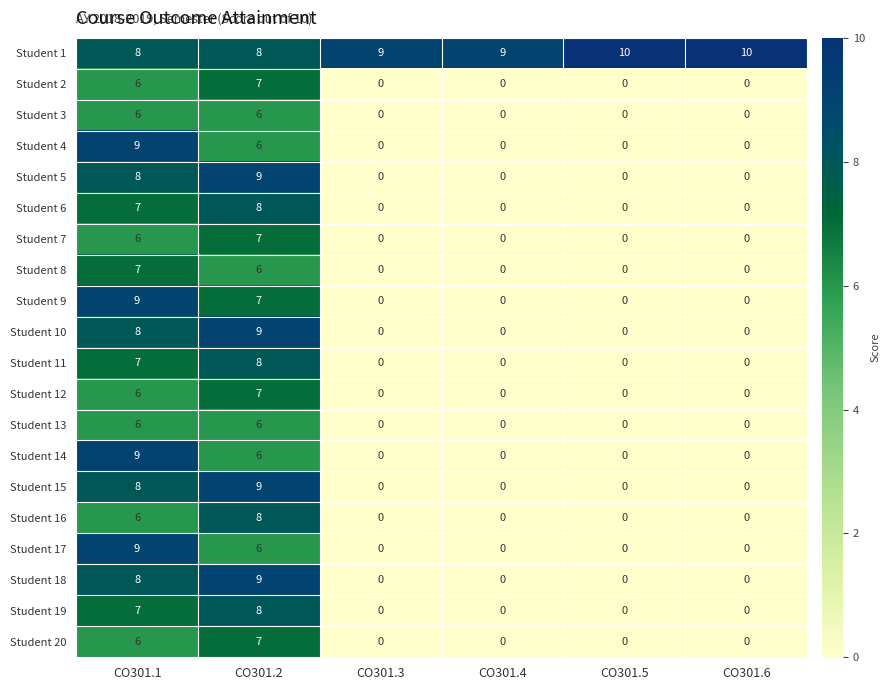

The Student 16 series shows 0 at CO301.3. True or false?

True